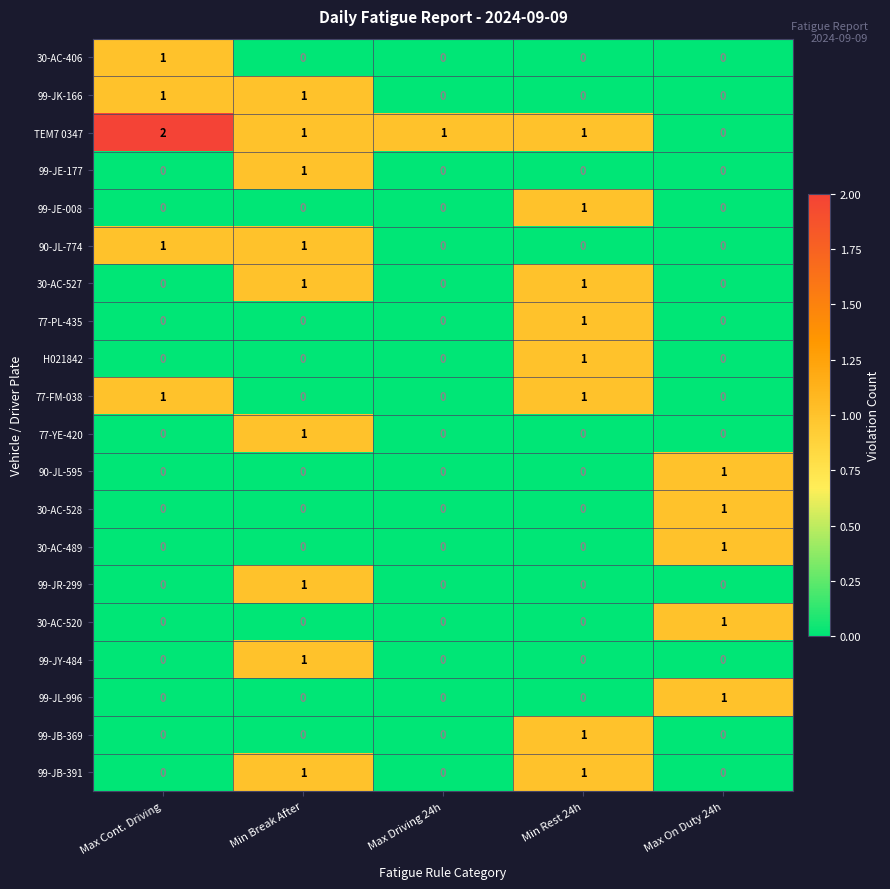

How many 90-JL-595 values are between 0 and 1?

5